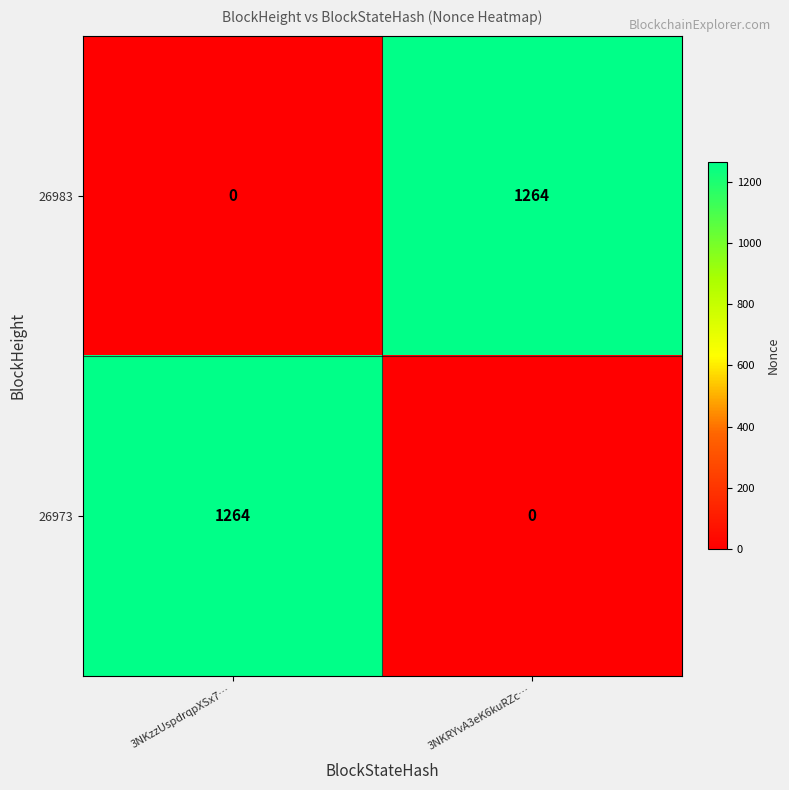

What is the total value across all series at 3NKzzUspdrqpXSx7…?

1264